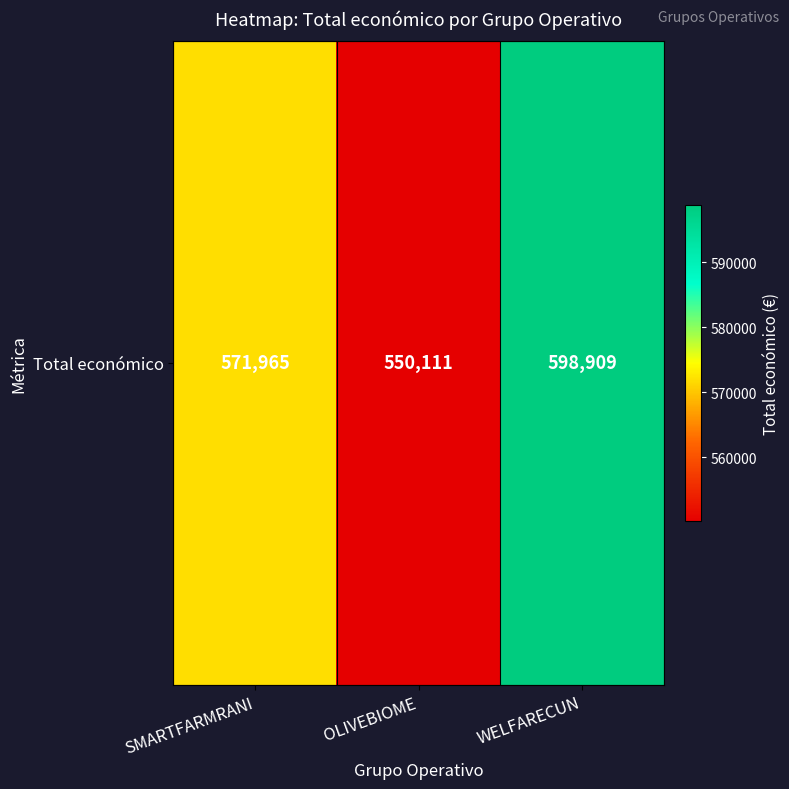

What is the sum of the values at OLIVEBIOME and WELFARECUN?

1149020